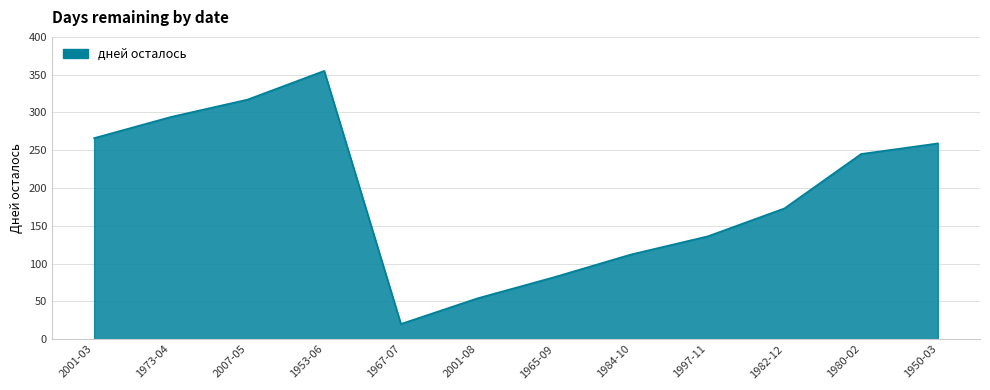

The chart shows a value of 173 at 1982-12. True or false?

True